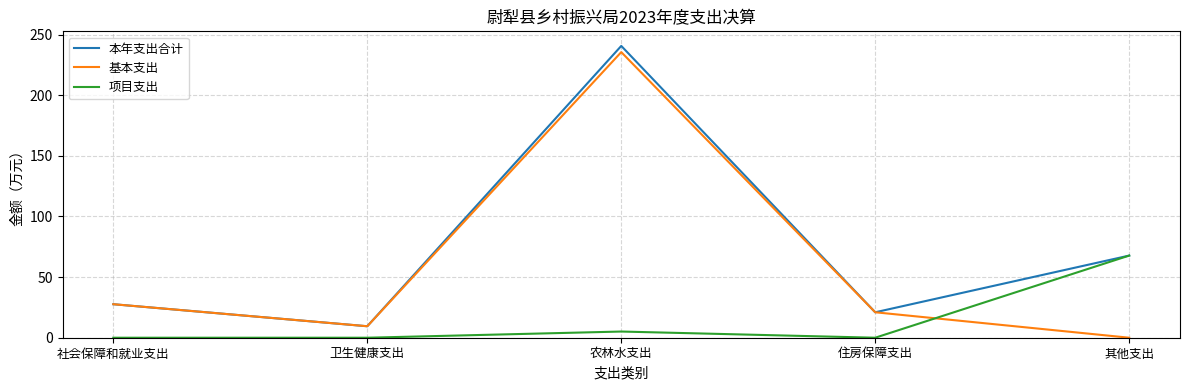

What is the difference between the highest and lowest values at 住房保障支出?

21.0